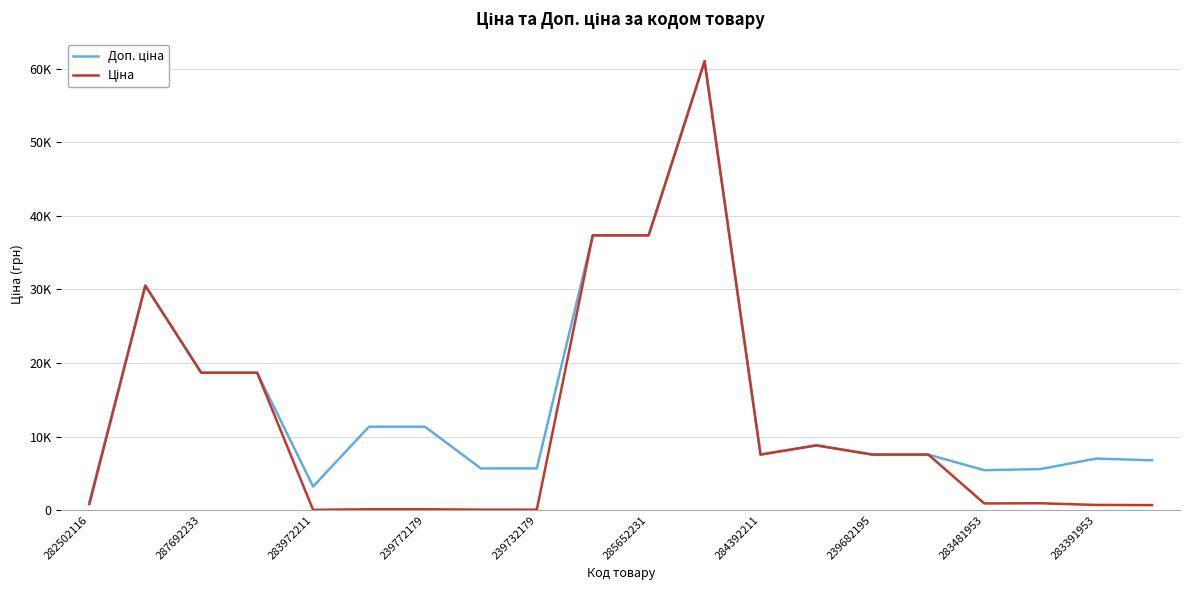

Is this an area chart (filled region under the line)?

No